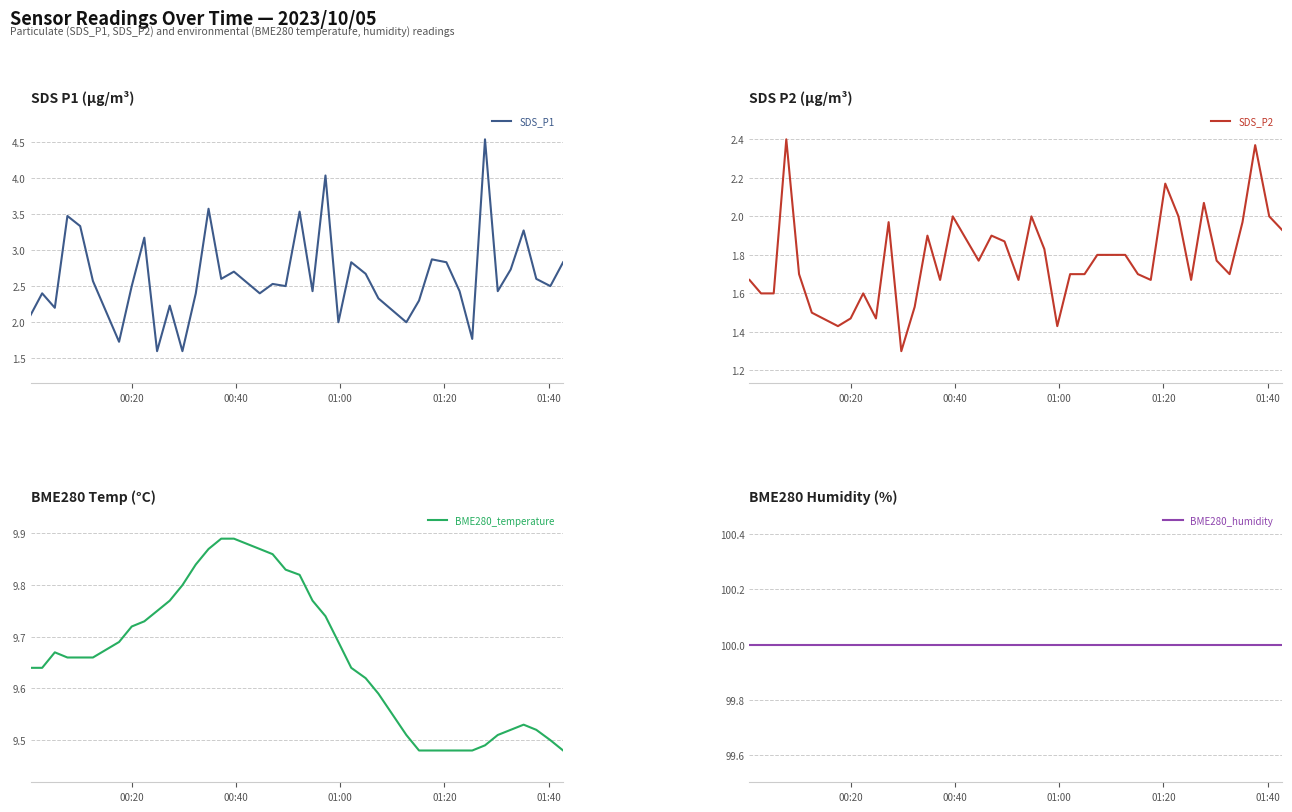

What is the average value of the BME280_temperature series?

9.7